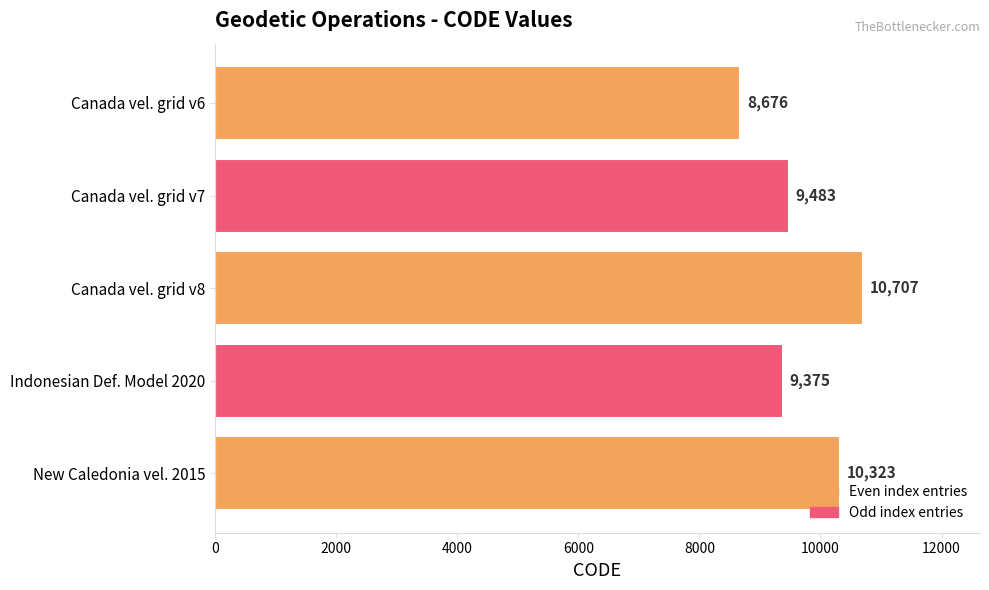

What is the average value?

9713